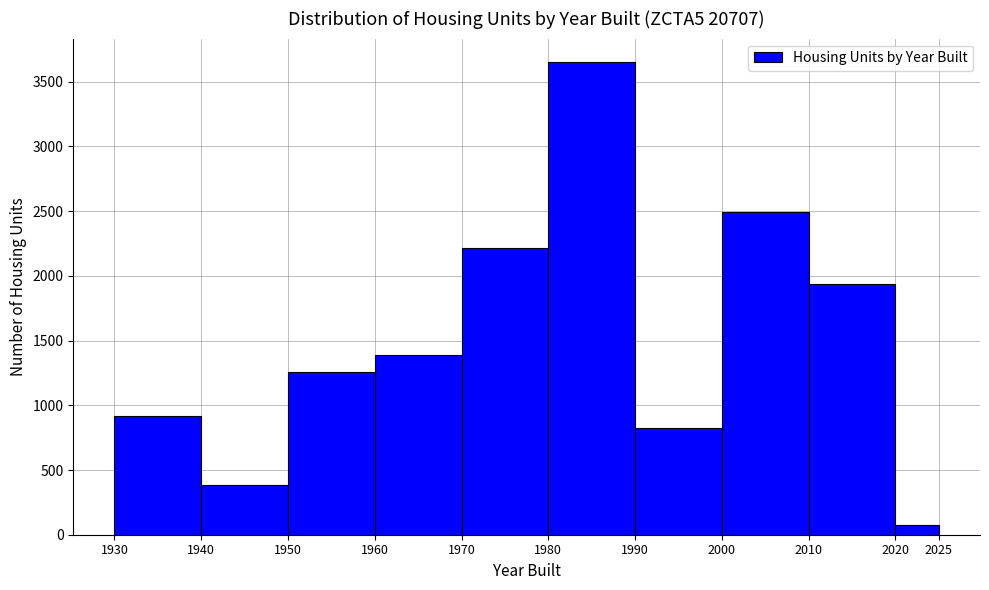

Which range on the x-axis has the tallest bar?

1980 to 1990